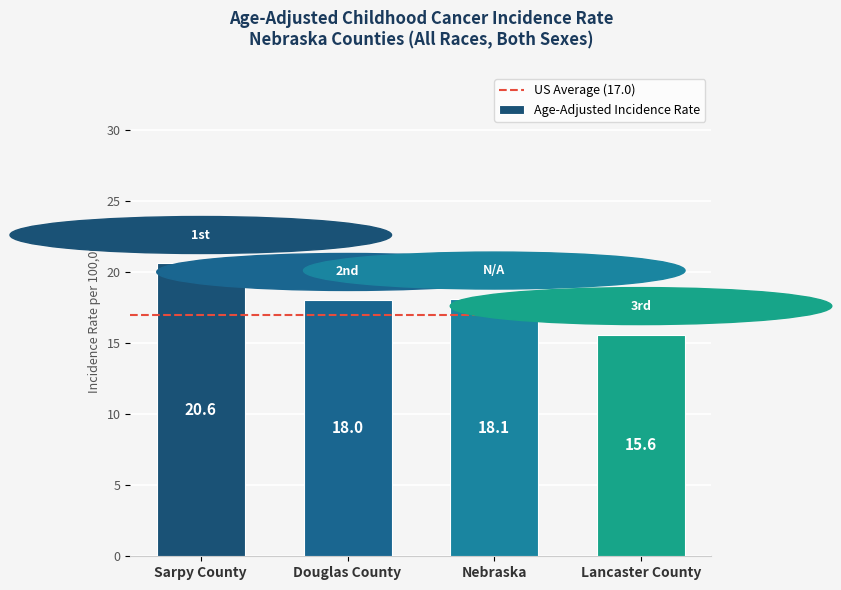

Where is the data nearest to the value 18?

Douglas County